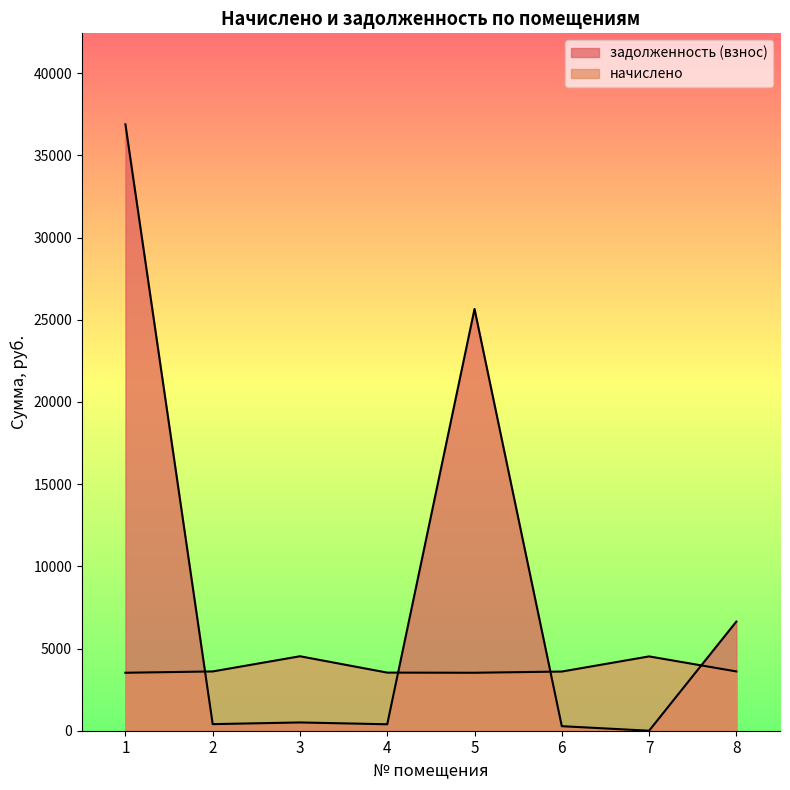

What is the difference between the second highest and second lowest values in the задолженность (взнос) series?

25384.3